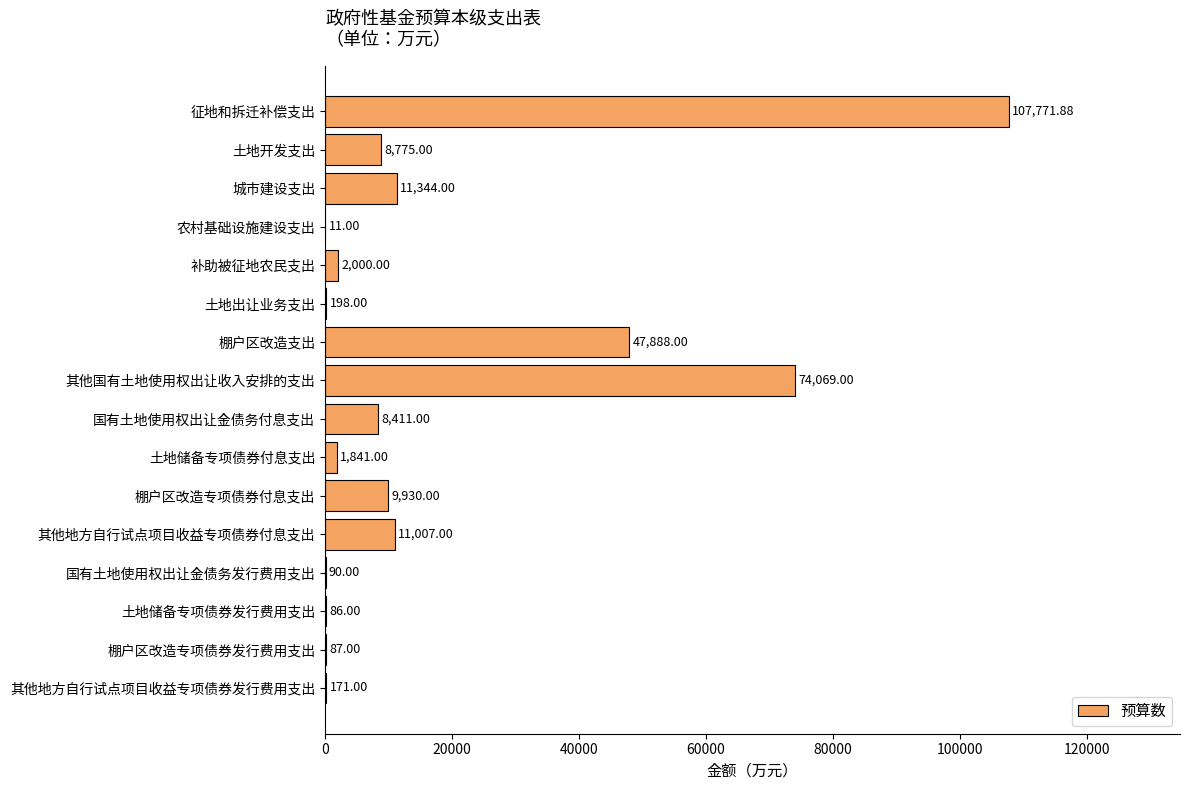

Where is the data nearest to the value 53891?

棚户区改造支出